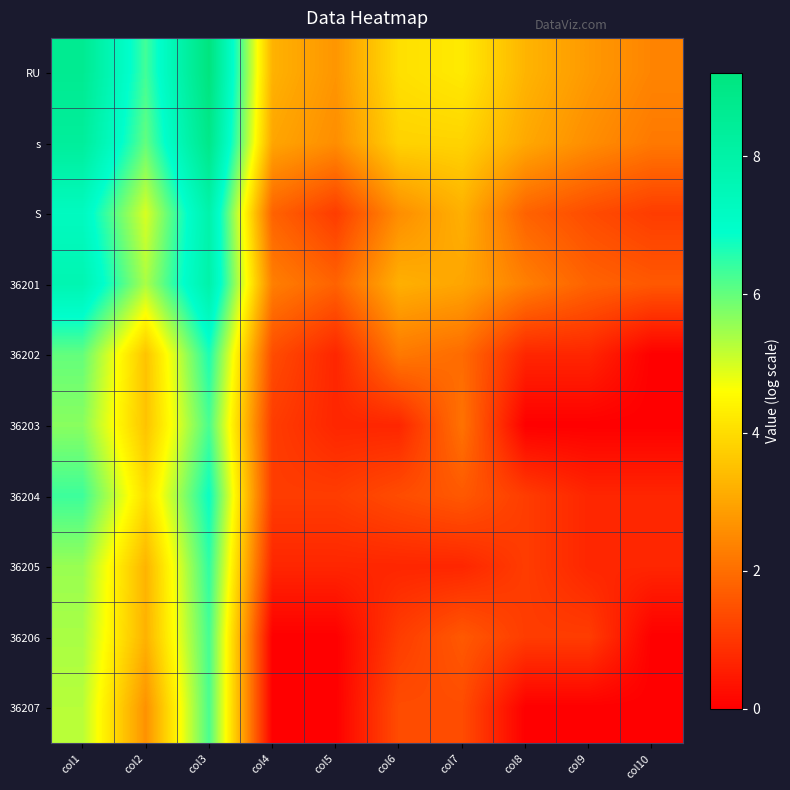

At which category is the sum across all series the highest?

col3